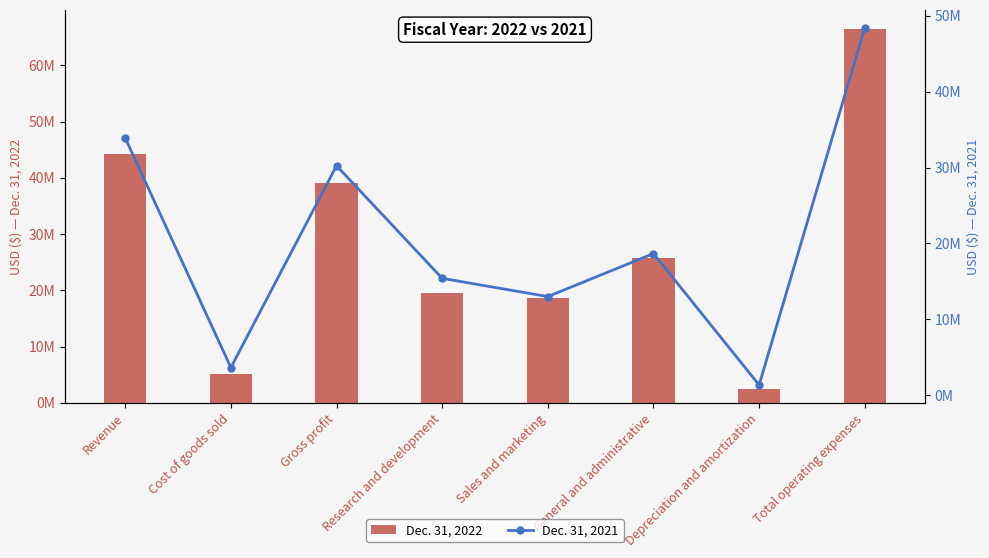

Which series changed the most between Gross profit and General and administrative?

Dec. 31, 2022